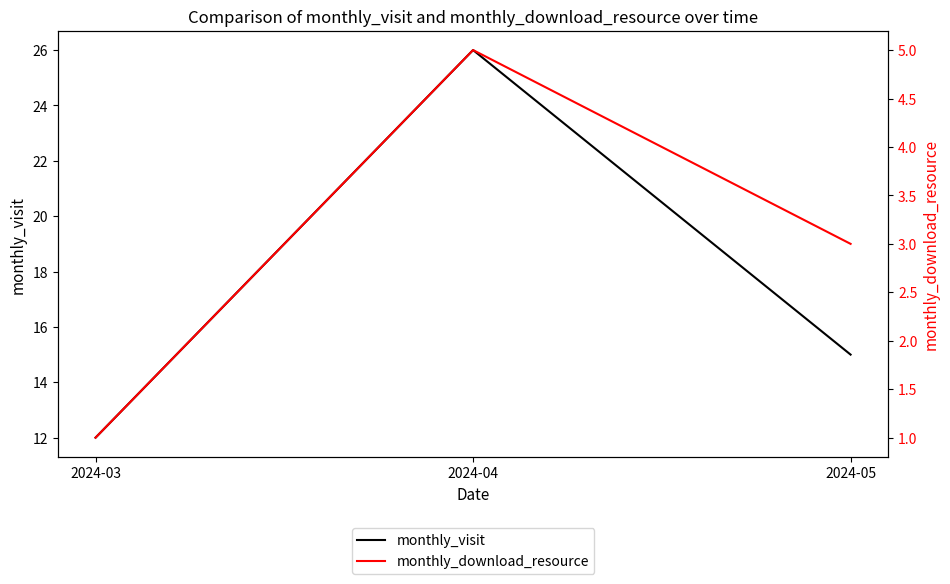

Which category has the lowest value across all series?

2024-03